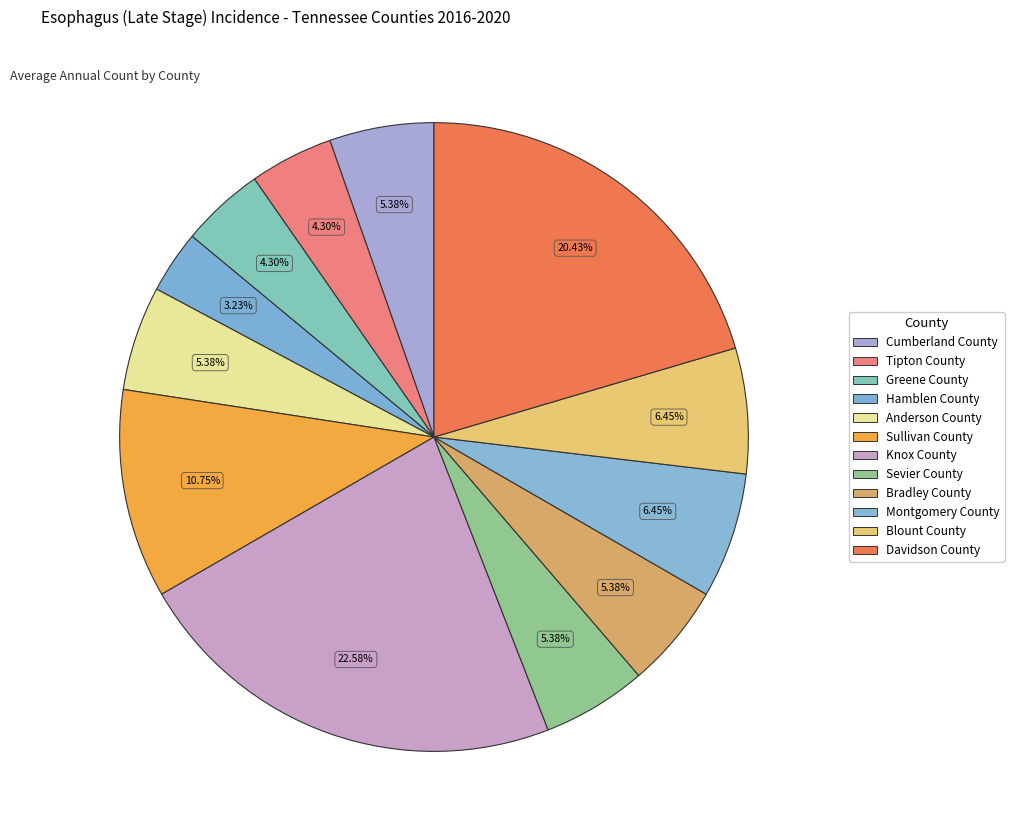

Between Sevier County and Hamblen County, which is larger?

Sevier County